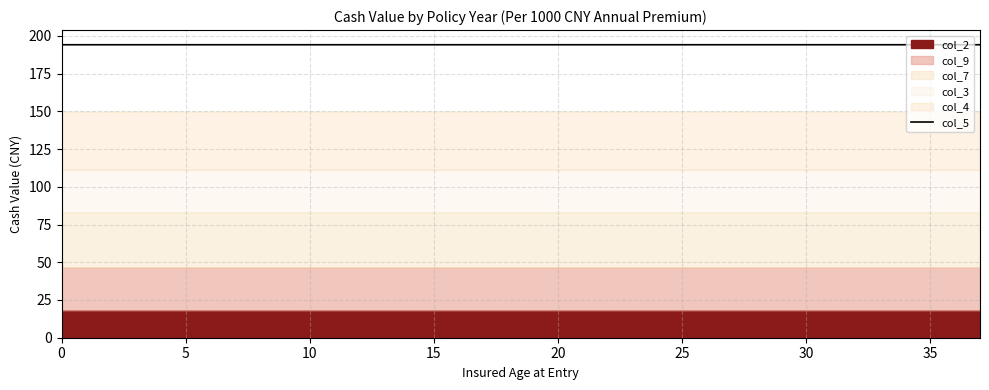

What is the sum of all values?

7377.6